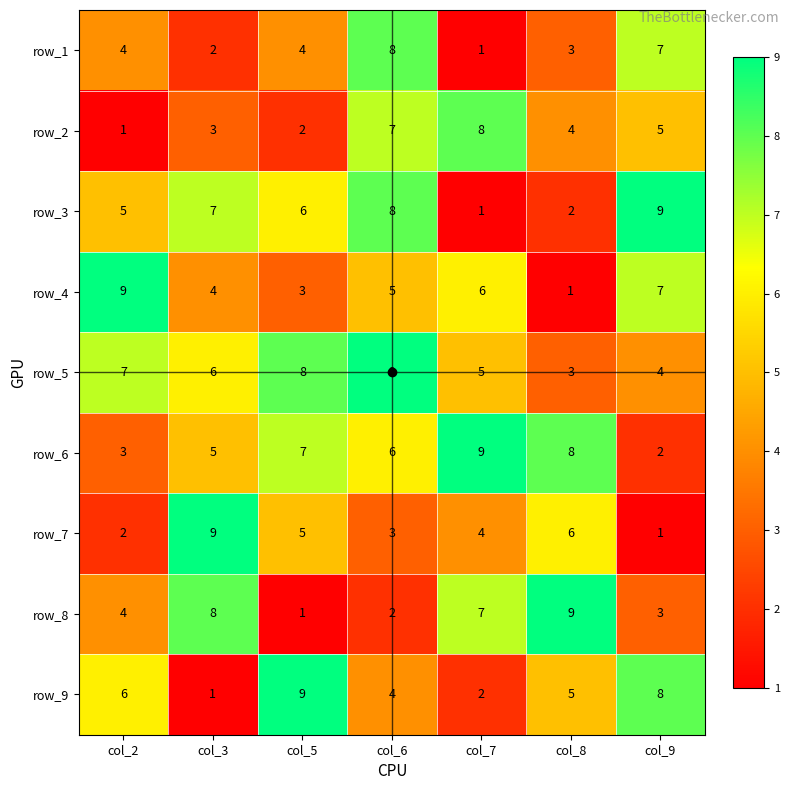

Which series changed the most between col_2 and col_3?

row_7